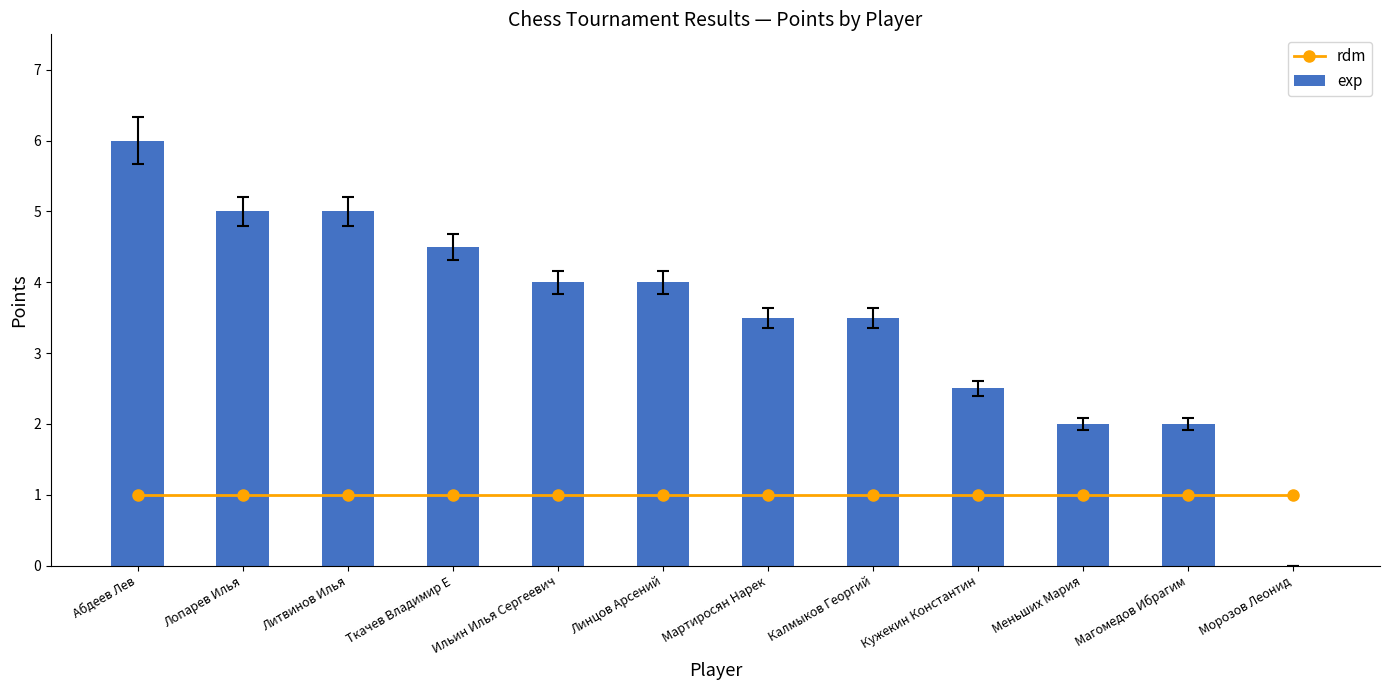

Are the bars horizontal?

No